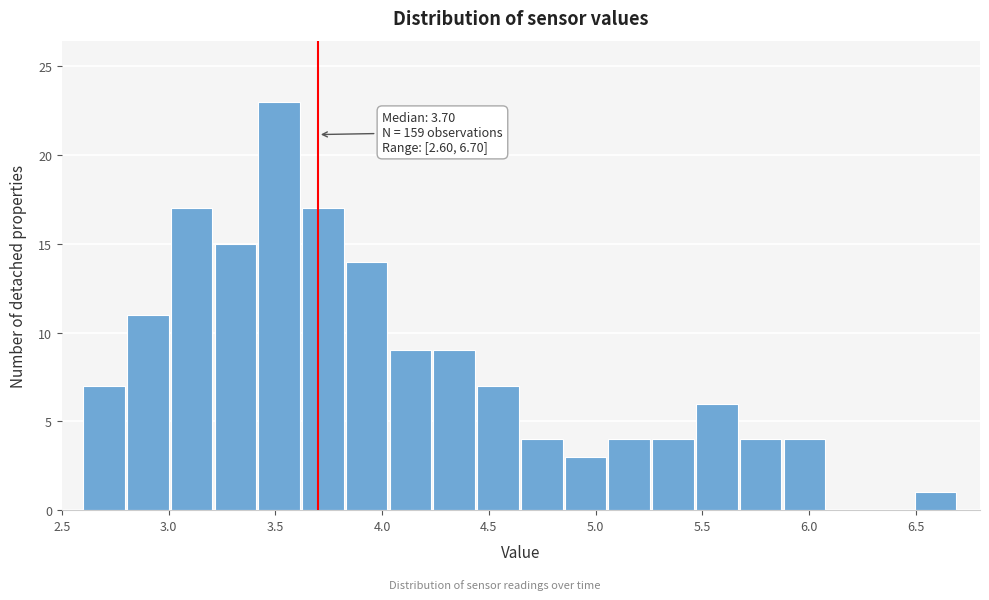

Which range on the x-axis has the tallest bar?

3.420 to 3.625